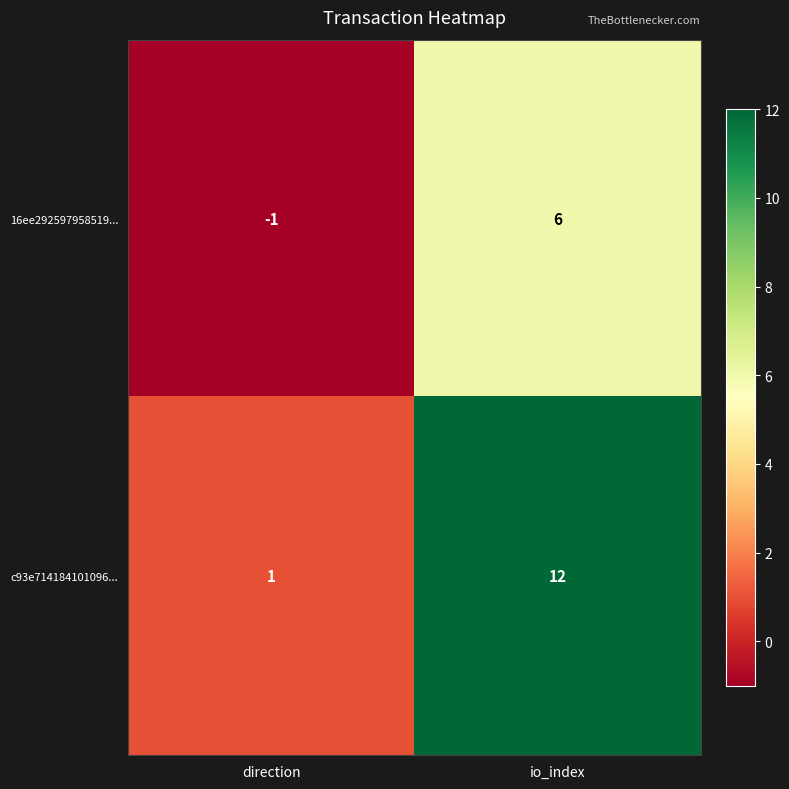

Reading right to left, what are all the values shown in this chart?

16ee292597958519...: io_index=6	direction=-1
c93e714184101096...: io_index=12	direction=1